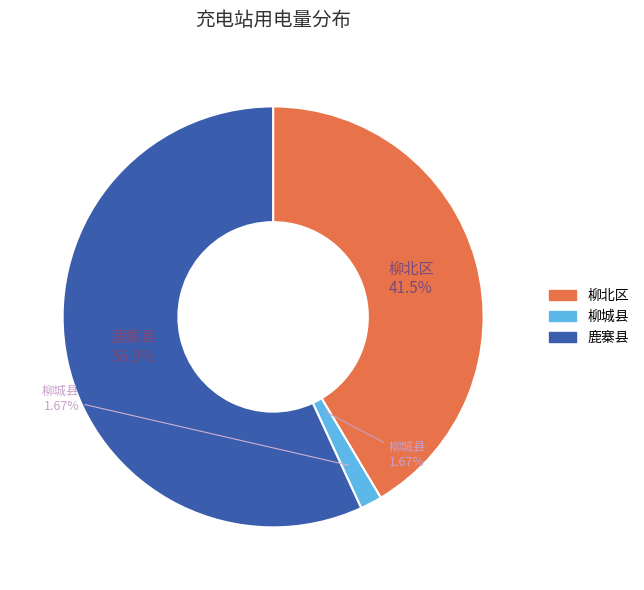

Is it true that 鹿寨县 is 43% of the pie?

False